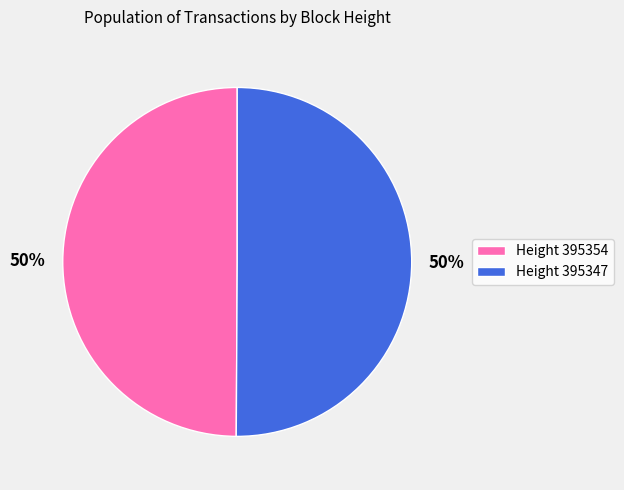

True or false: Height 395354 accounts for 63% of the total.

False